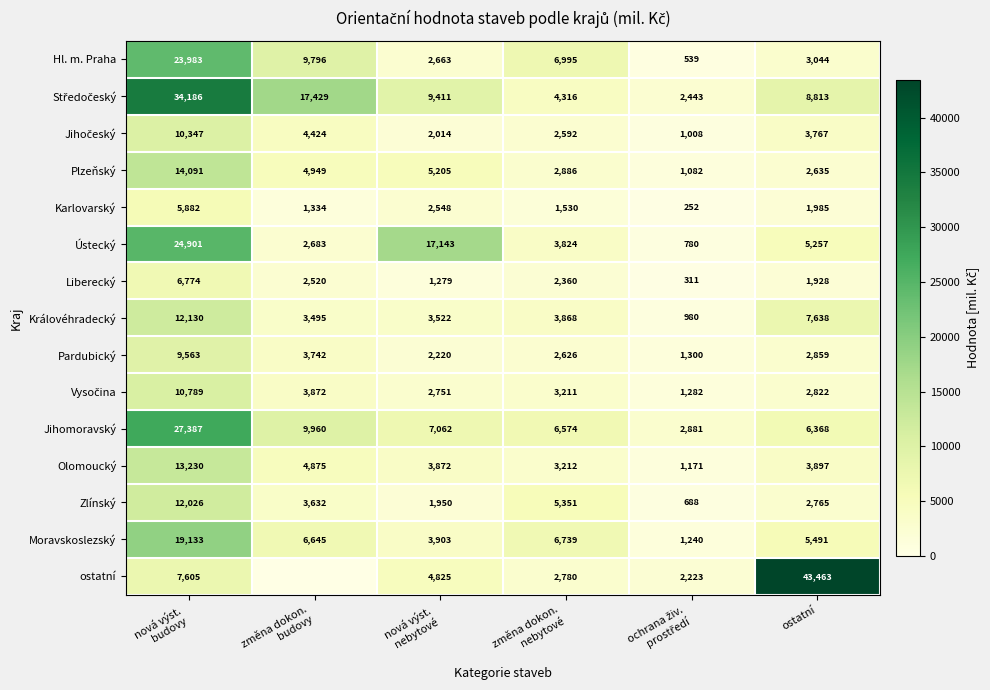

What is the difference between the second highest and minimum values in the Jihomoravský series?

7079